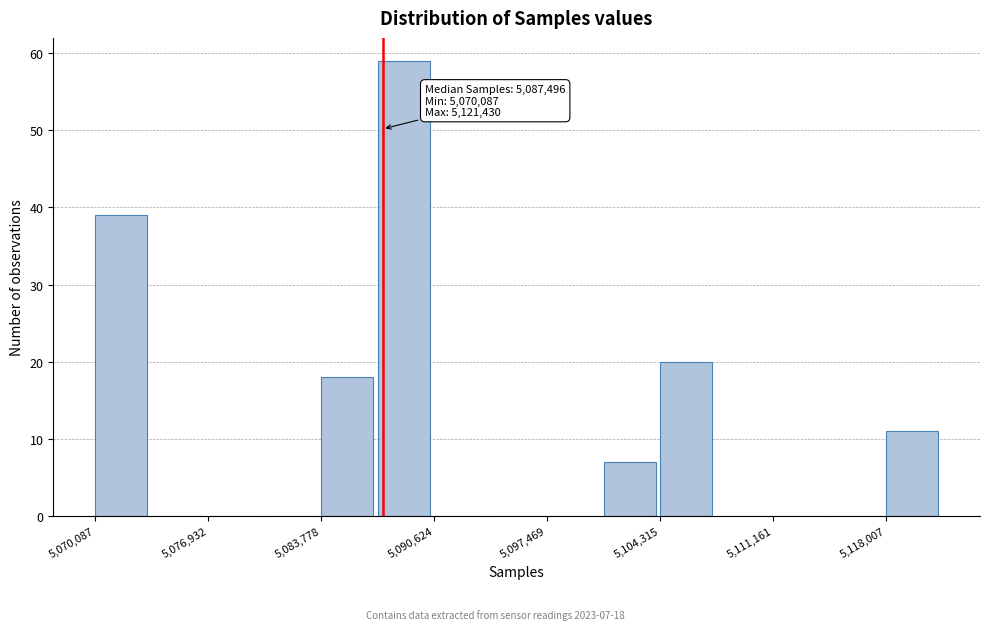

Around what value on the x-axis is the tallest bar? Give the approximate position of its centre, as read against the axis.

5089000